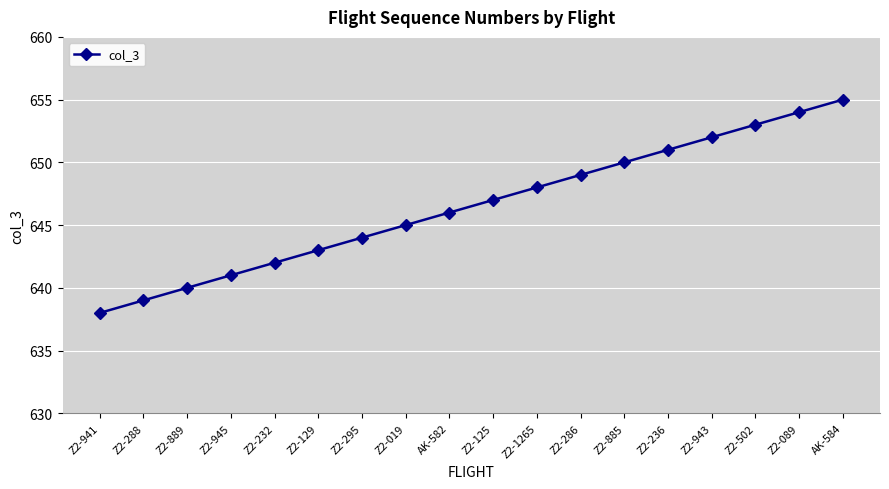

What is the approximate value at Z2-295, to the nearest 10?

640